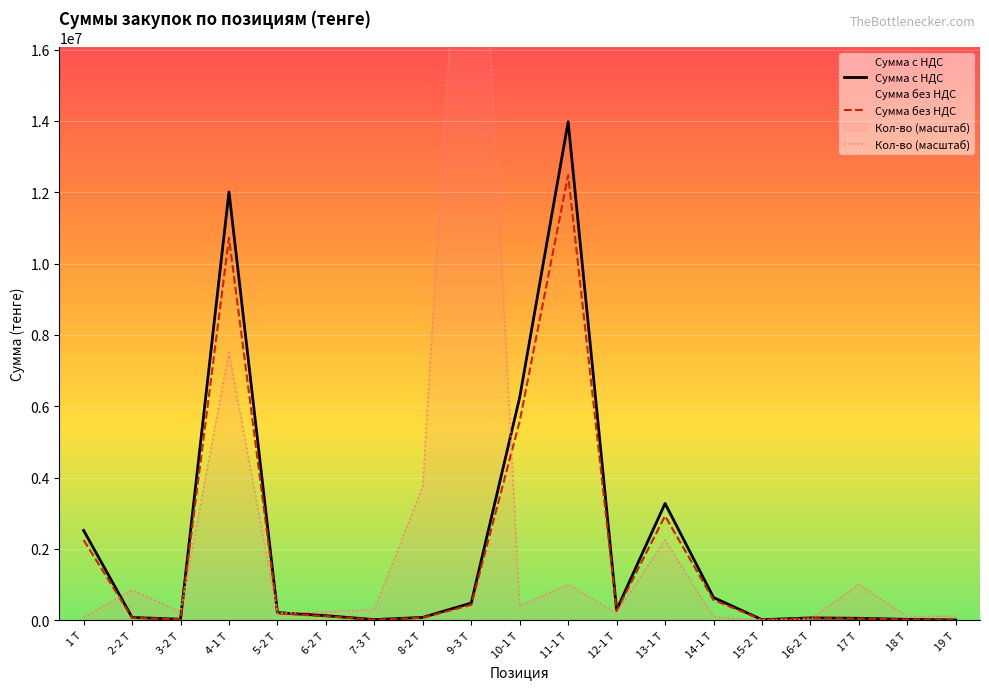

At which label does Кол-во (масштаб) reach its peak?

9-3 Т